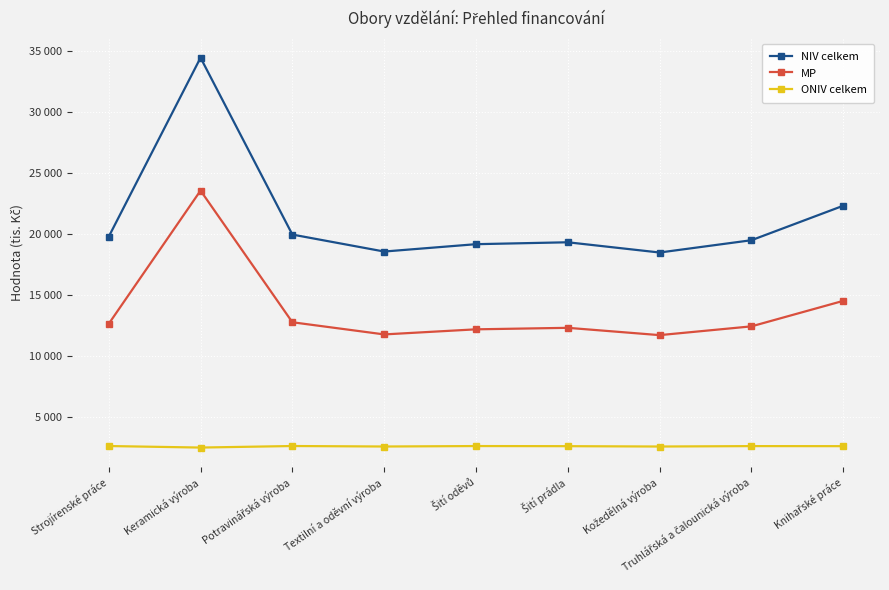

Between Strojírenské práce and Truhlářská a čalounická výroba, which series saw the biggest shift?

NIV celkem